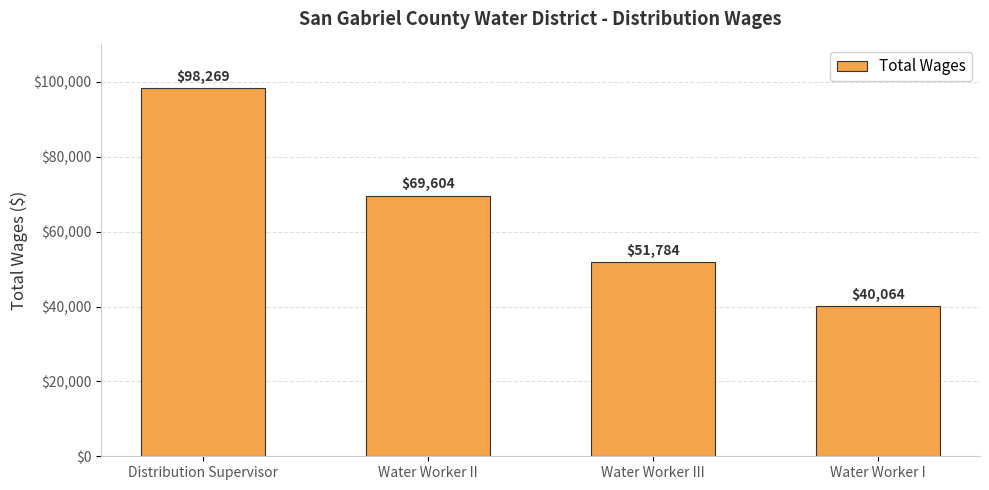

True or false: the data shows 109637 at Water Worker II.

False